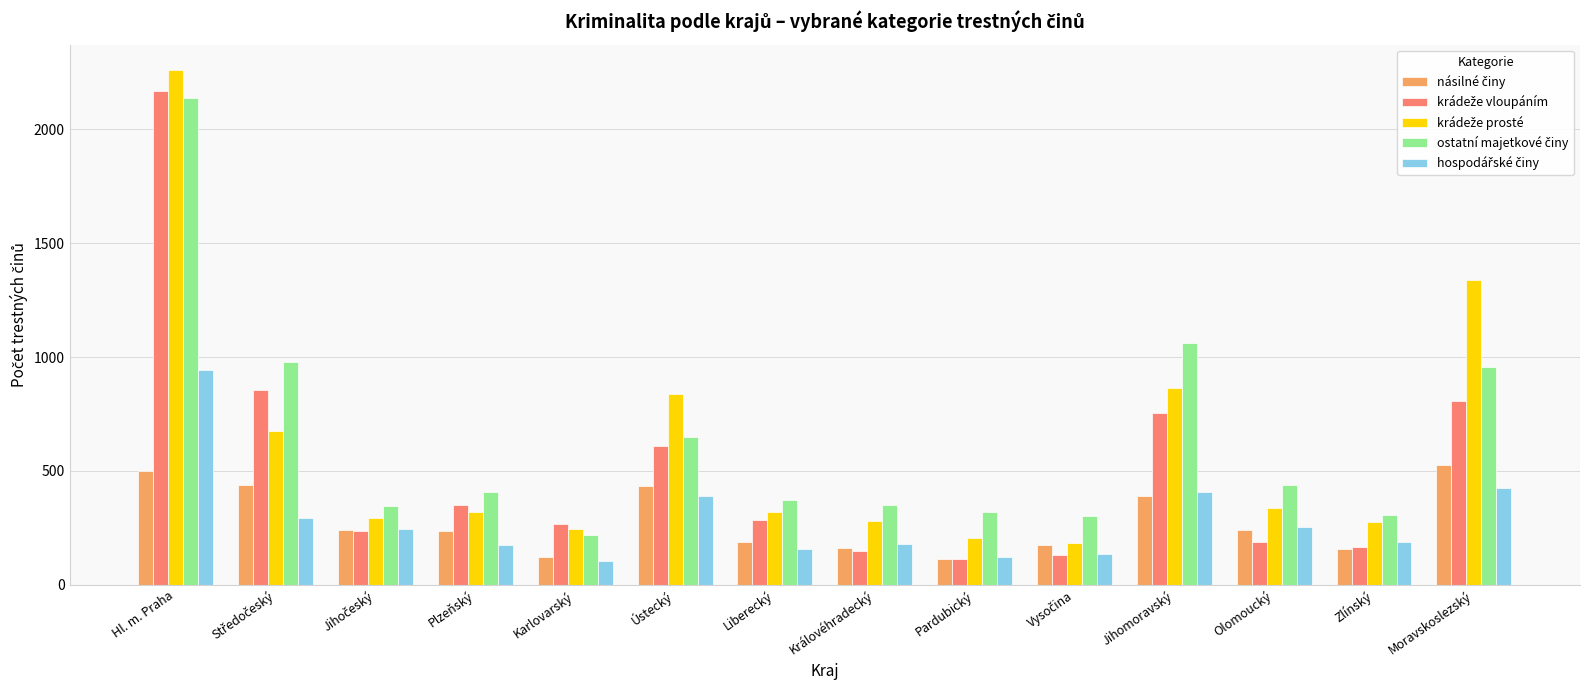

What is the spread (max minus min) of values at Ústecký?

447